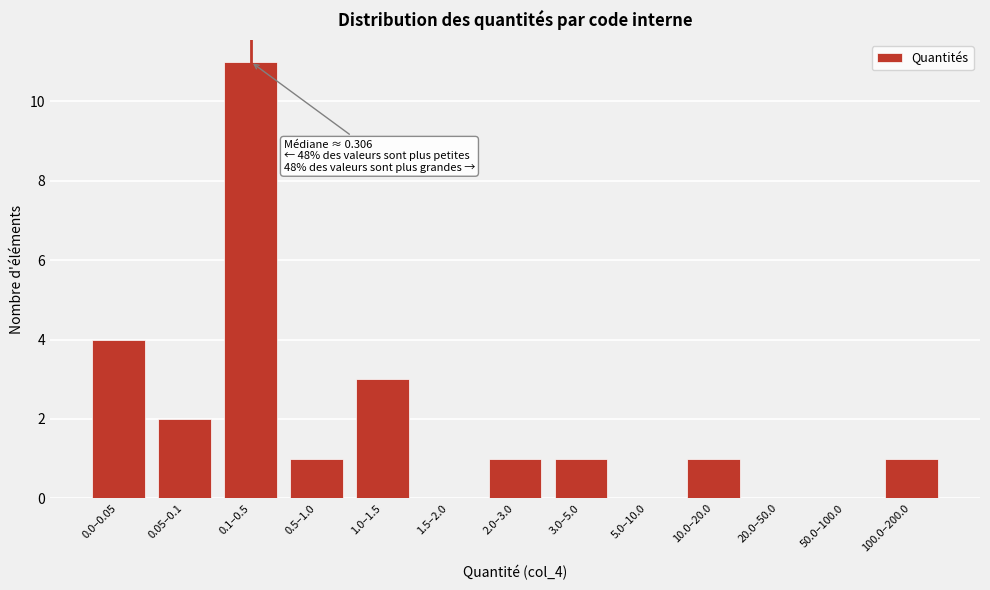

Reading left to right, what are all the values shown in this chart?

0.0–0.05=4	0.05–0.1=2	0.1–0.5=11	0.5–1.0=1	1.0–1.5=3	1.5–2.0=0	2.0–3.0=1	3.0–5.0=1	5.0–10.0=0	10.0–20.0=1	20.0–50.0=0	50.0–100.0=0	100.0–200.0=1